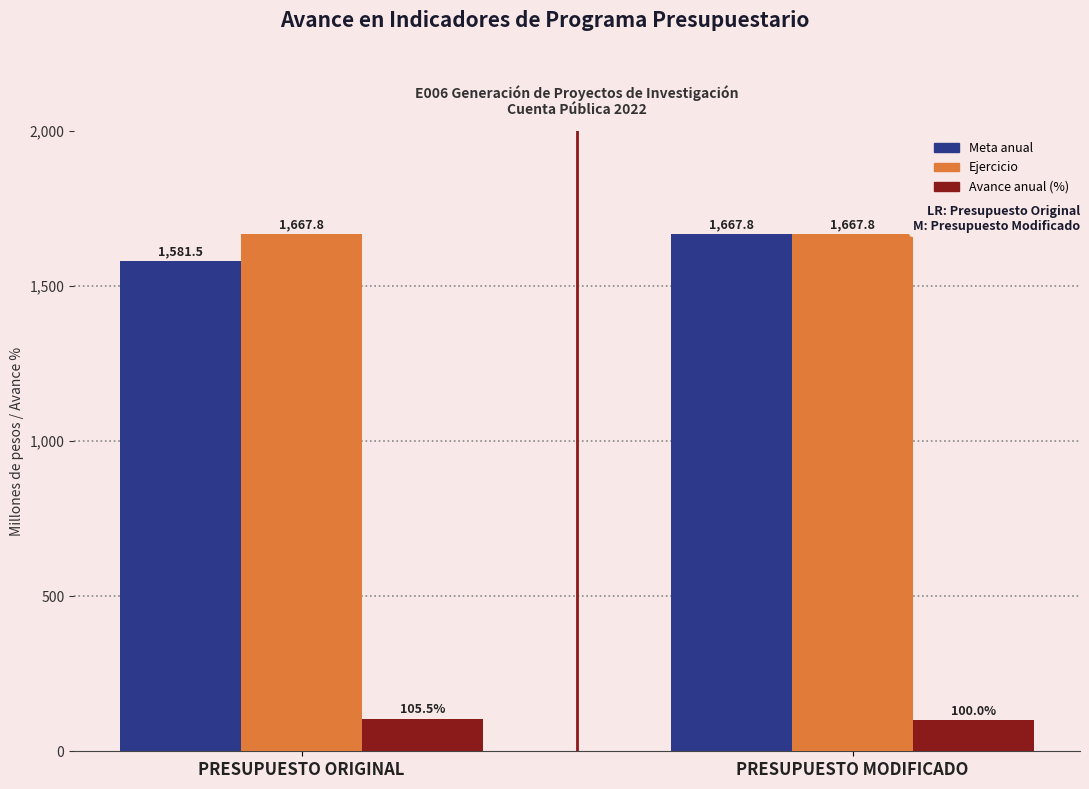

What is the value of the Meta anual bar at the 2nd from the left?

1667.8